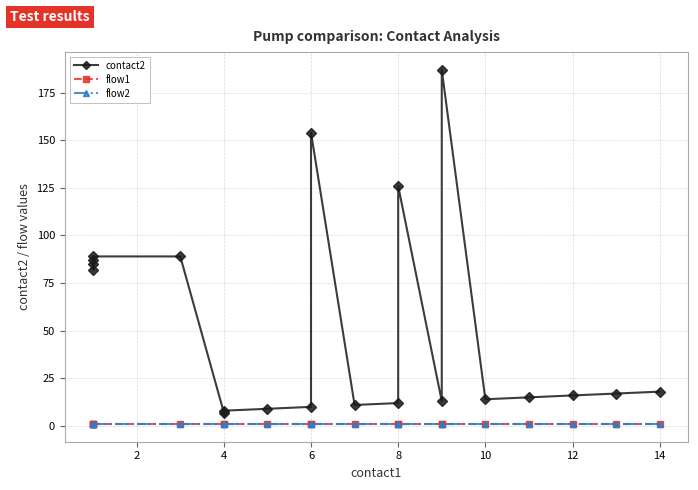

True or false: flow1 and flow2 cross at least once.

False